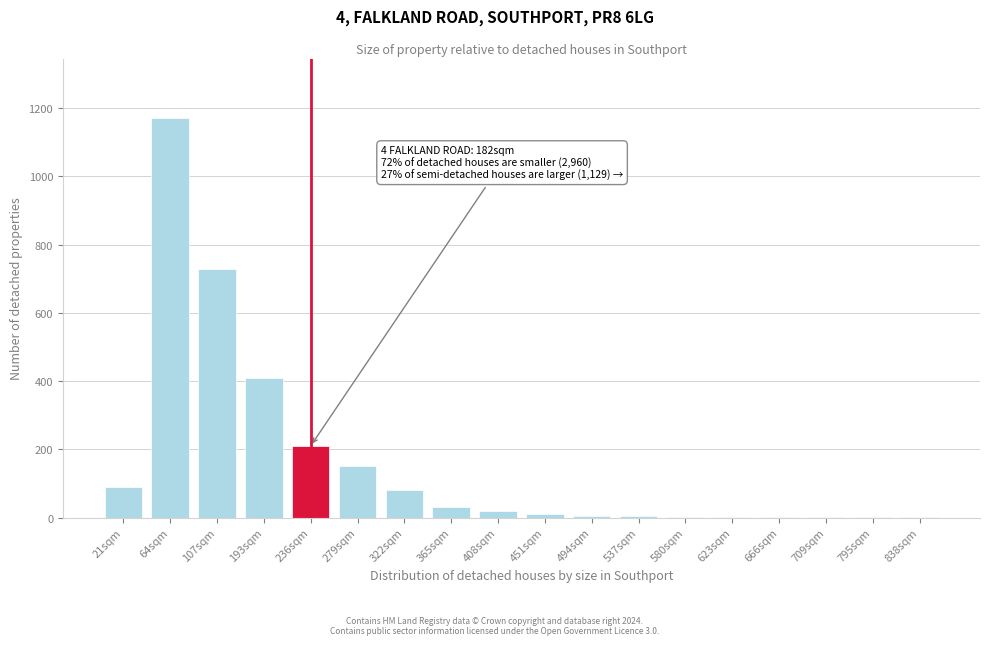

Which has a higher value, 236sqm or 64sqm?

64sqm